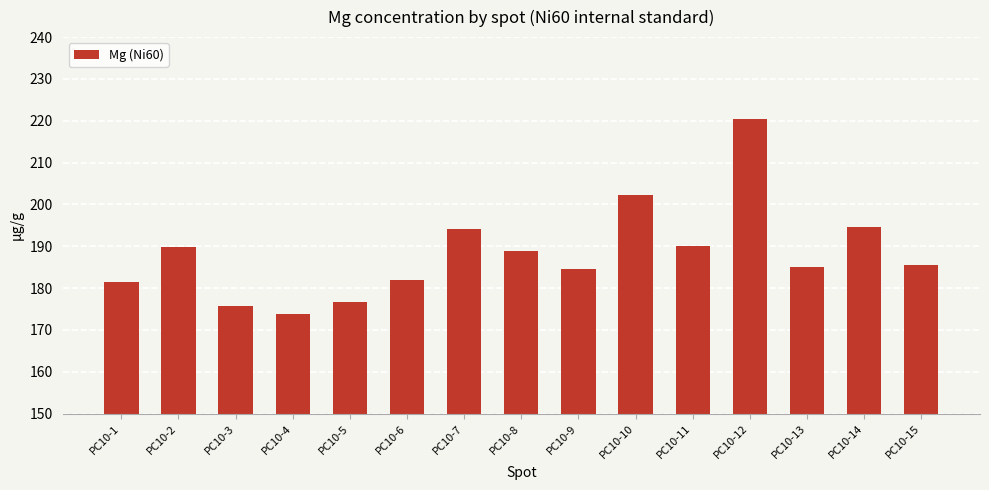

Which label corresponds to the smallest value in the chart?

PC10-4